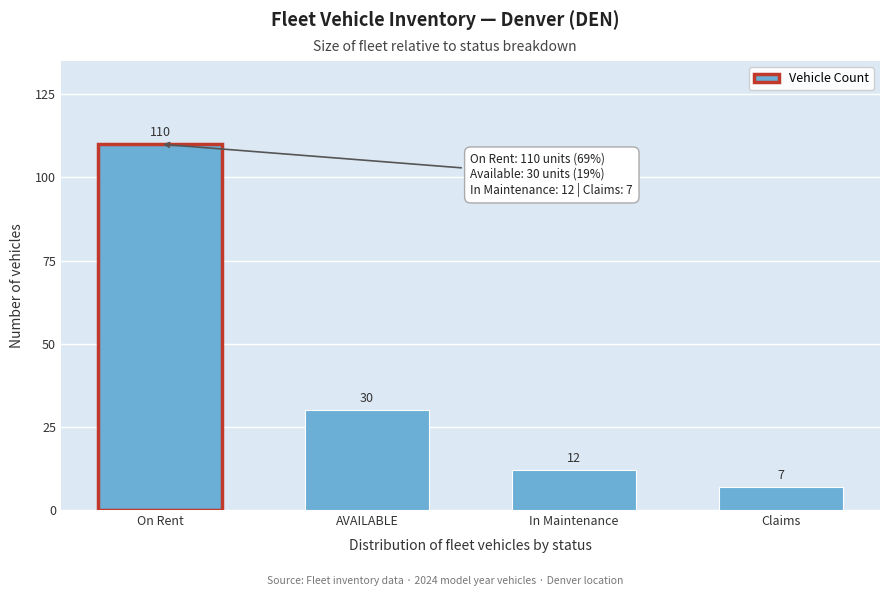

Reading left to right, list all the values displayed in this chart.

On Rent=110	AVAILABLE=30	In Maintenance=12	Claims=7